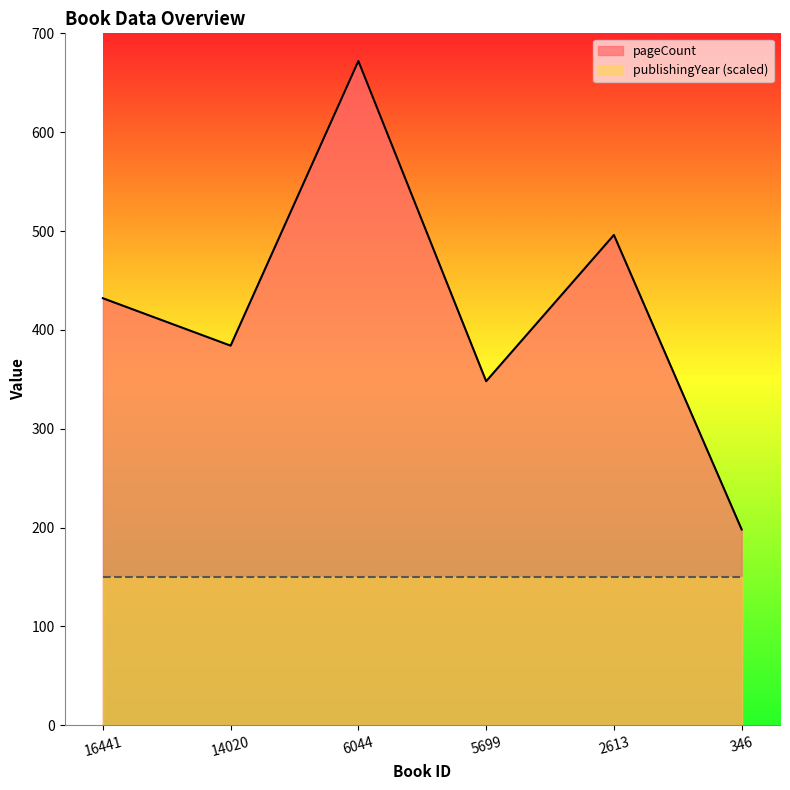

What is the change in value from 5699 to 346?

-150